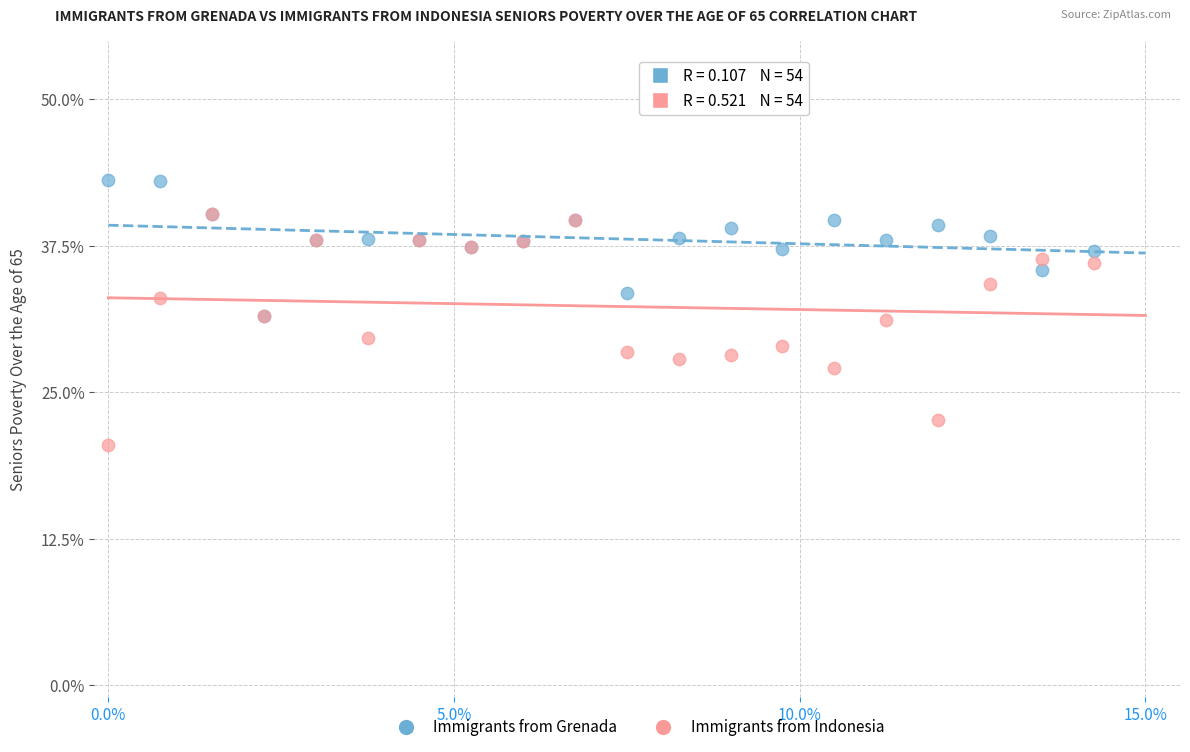

Which series reaches the minimum Y coordinate?

Immigrants from Indonesia